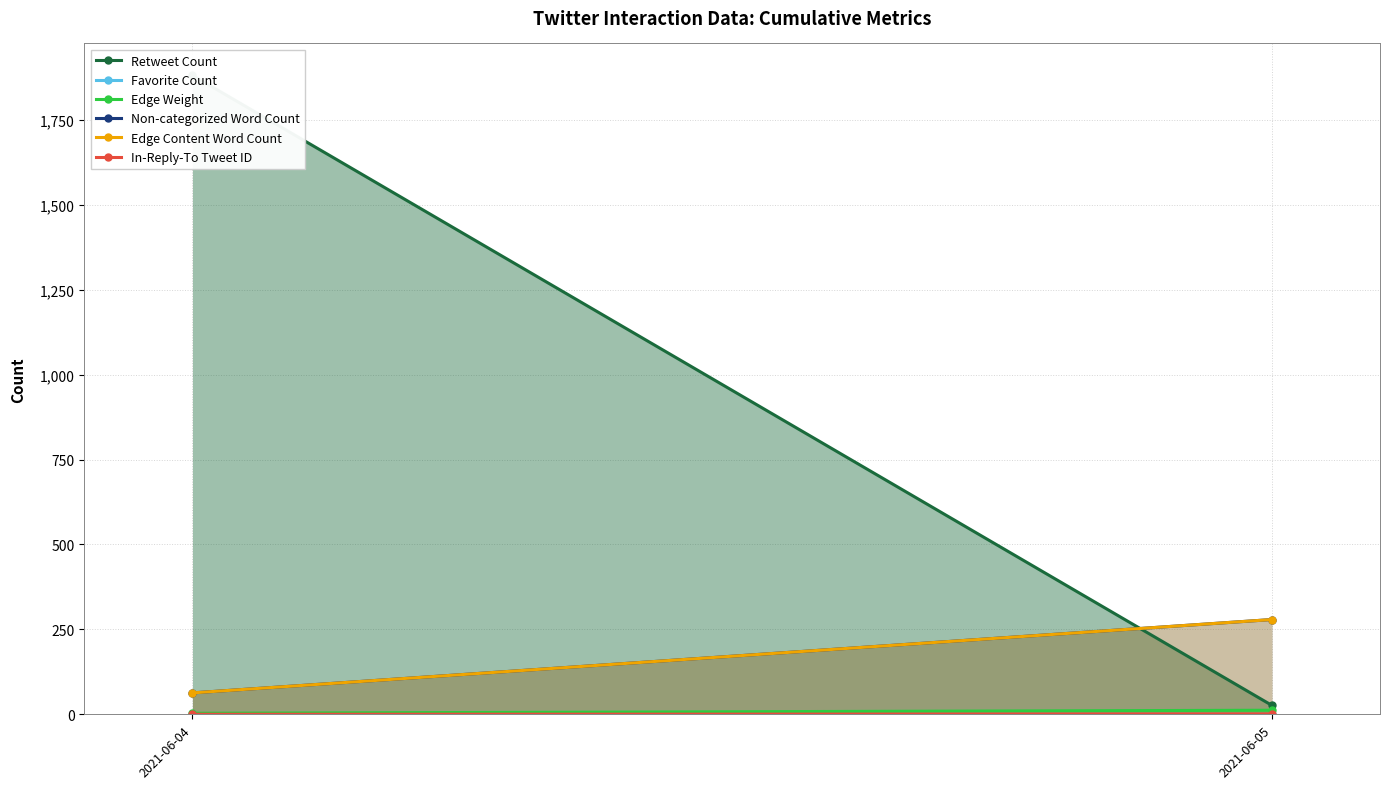

The value of Edge Weight at 2021-06-04 is 4. True or false?

False